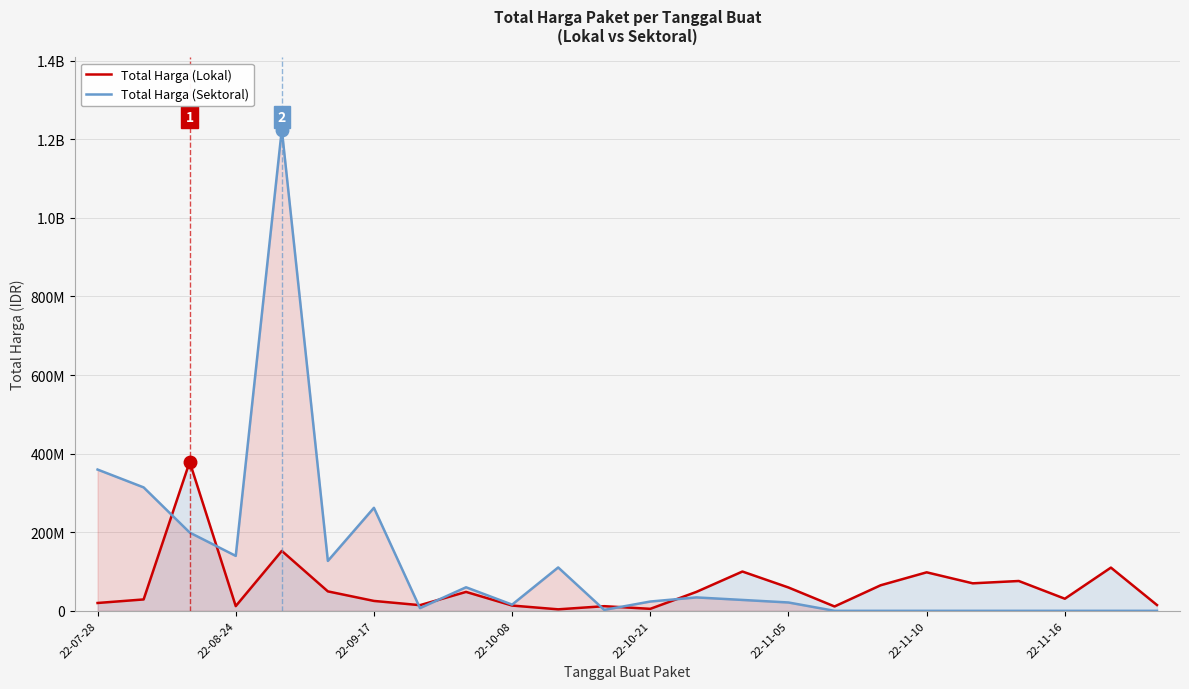

How many interior local valleys does the Total Harga (Sektoral) series have?

5